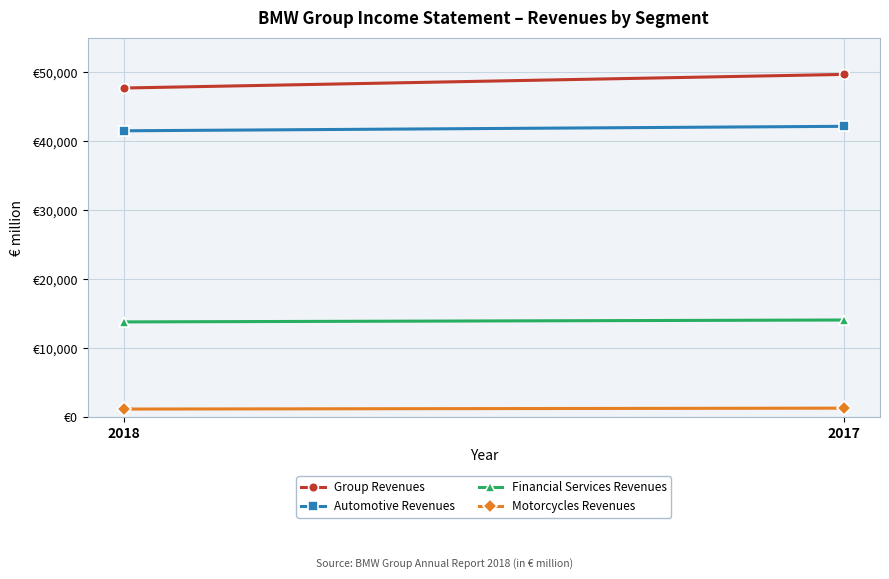

Where is Automotive Revenues nearest to the value 41842?

2018